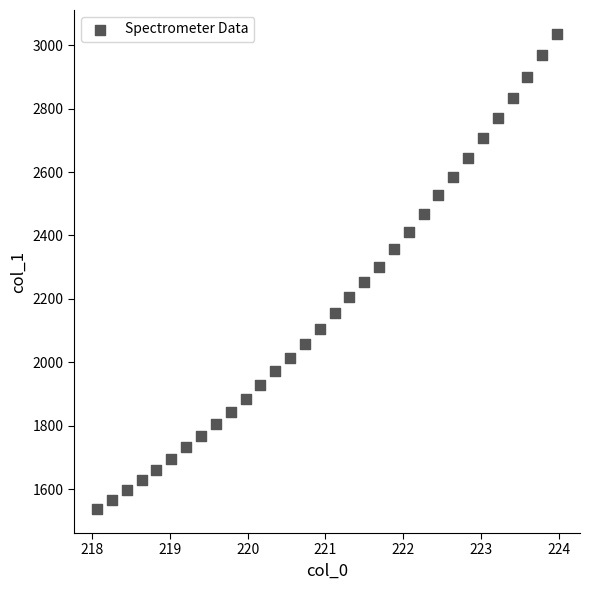

What is the range of X values (max minus min)?

5.9